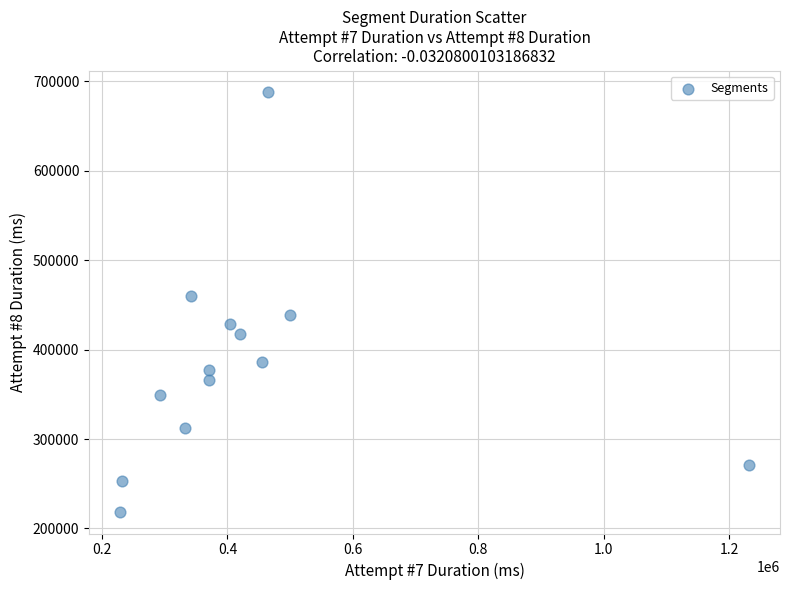

What is the range of X values (max minus min)?

1001071